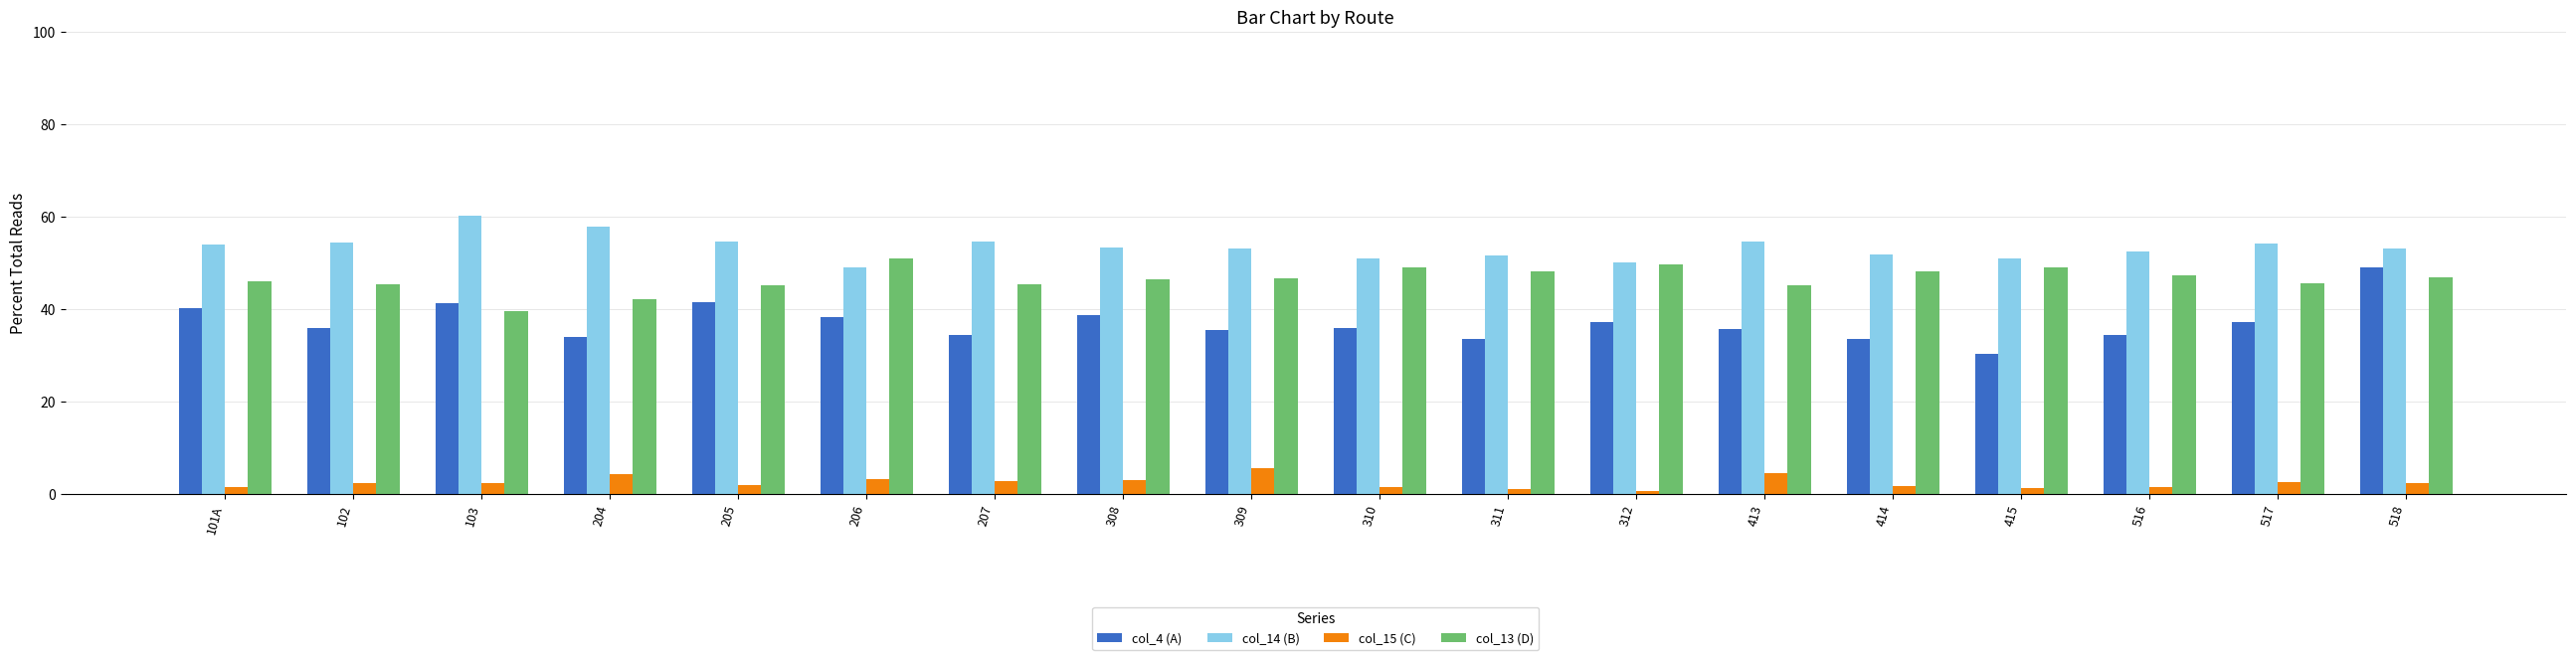

What is the lowest value of the col_4 (A) series?

30.5